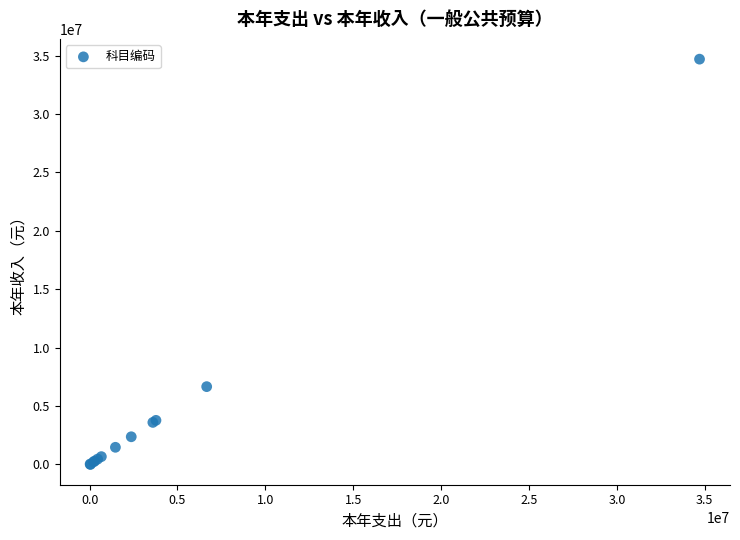

What Y value in the scatter plot is closest to 17349923?

6662299.1